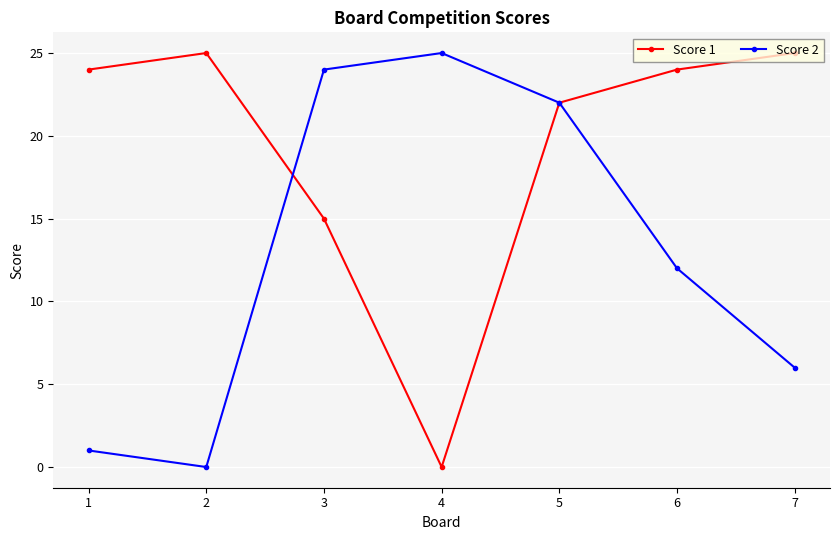

Which series changed the most between 5 and 6?

Score 2